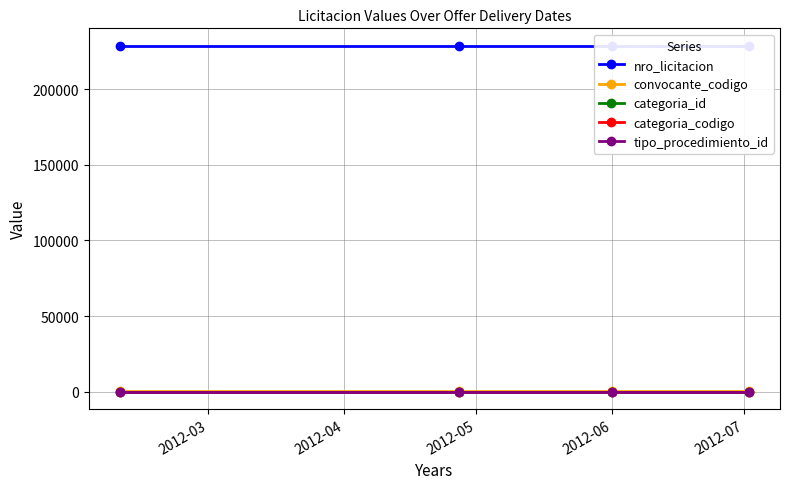

True or false: categoria_codigo has more than 2 points higher than both neighbors.

False